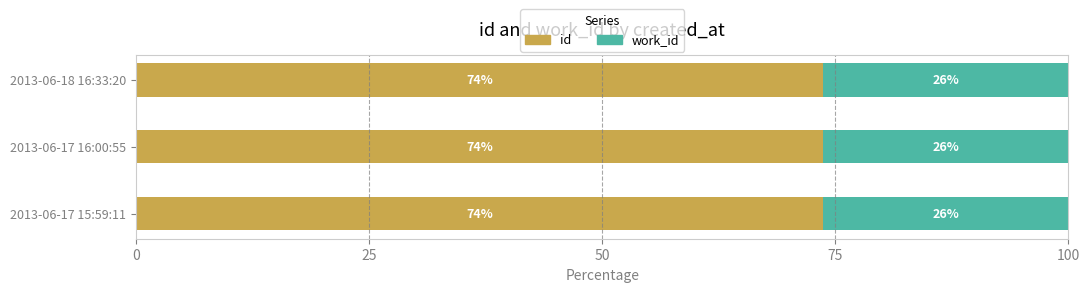

What is the total value across all series at 2013-06-17 16:00:55?

100.0